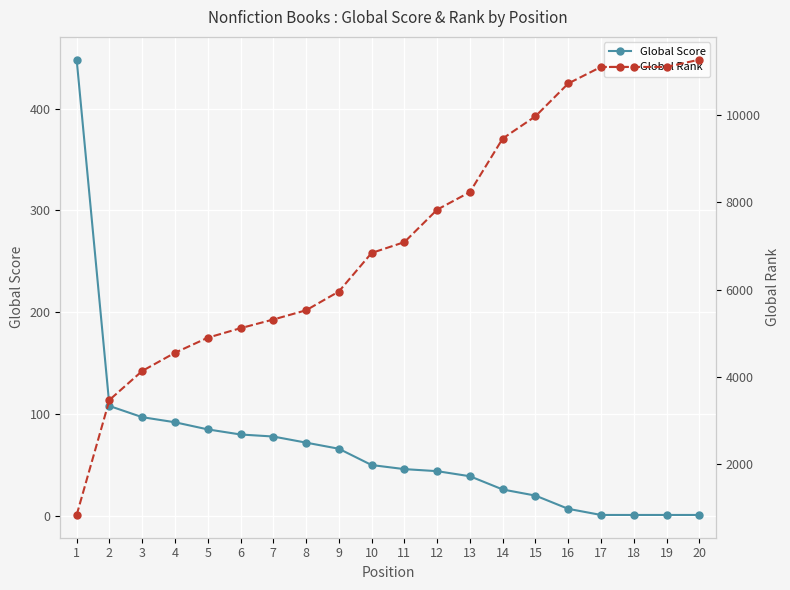

How many lines are shown in the chart?

2